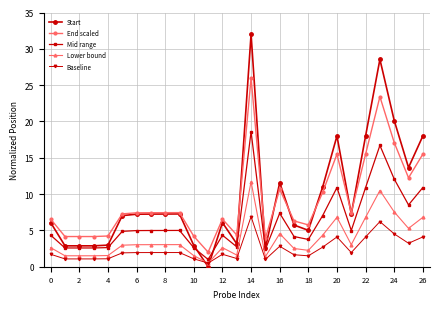

Which series has the widest spread of values?

Start